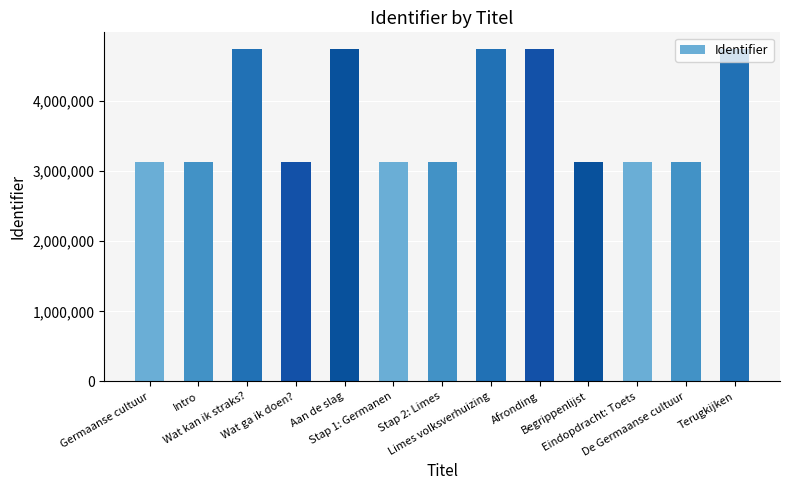

What is the value of the 10th bar from the left?

3133915